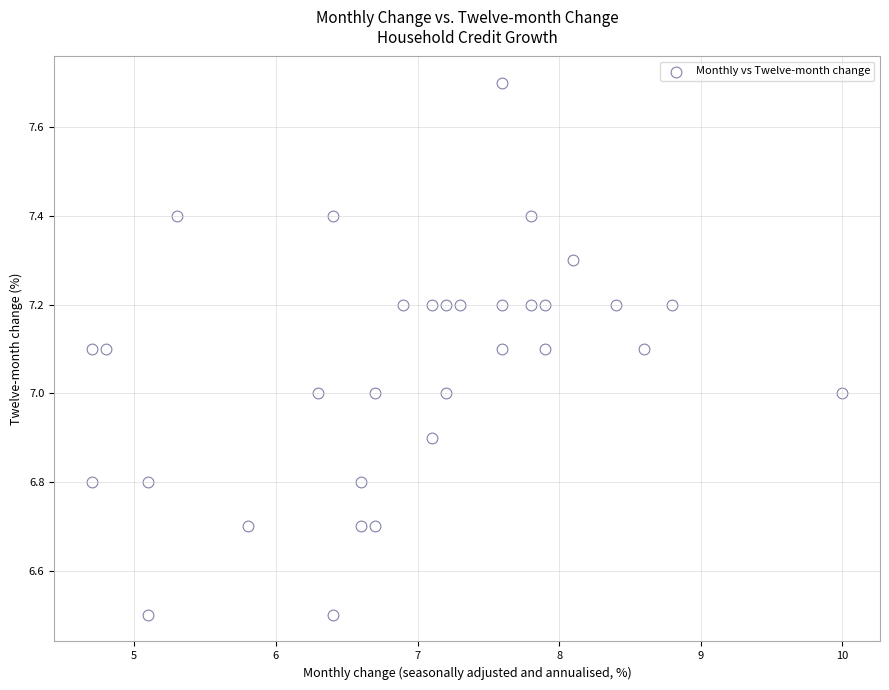

What is the range of X values (max minus min)?

5.3